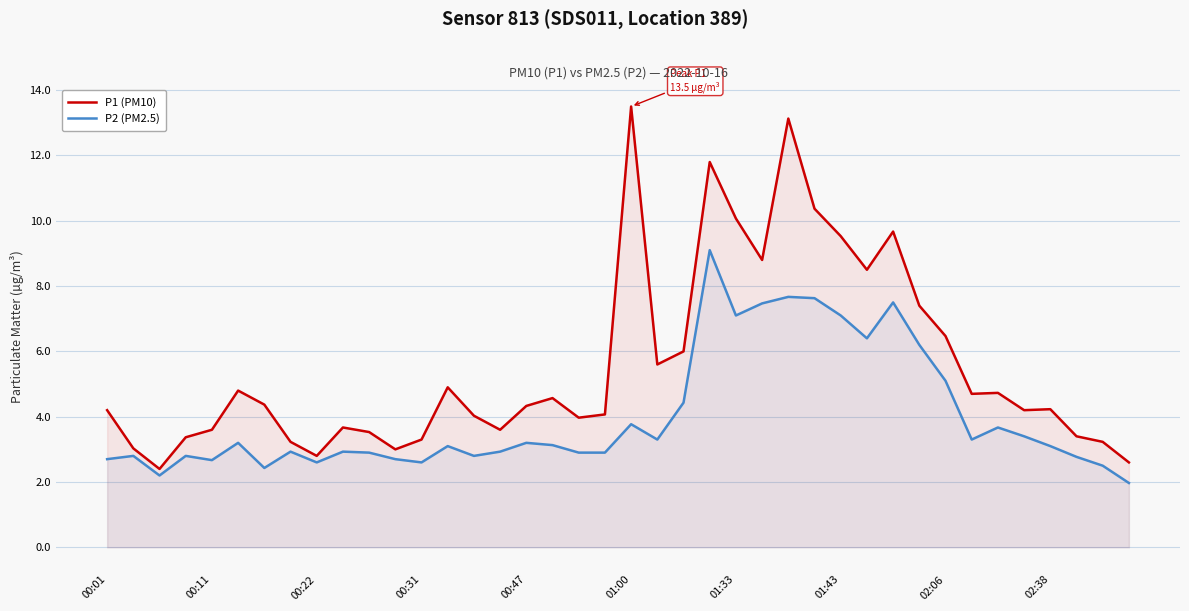

How many values in the P1 (PM10) series exceed 4?

25